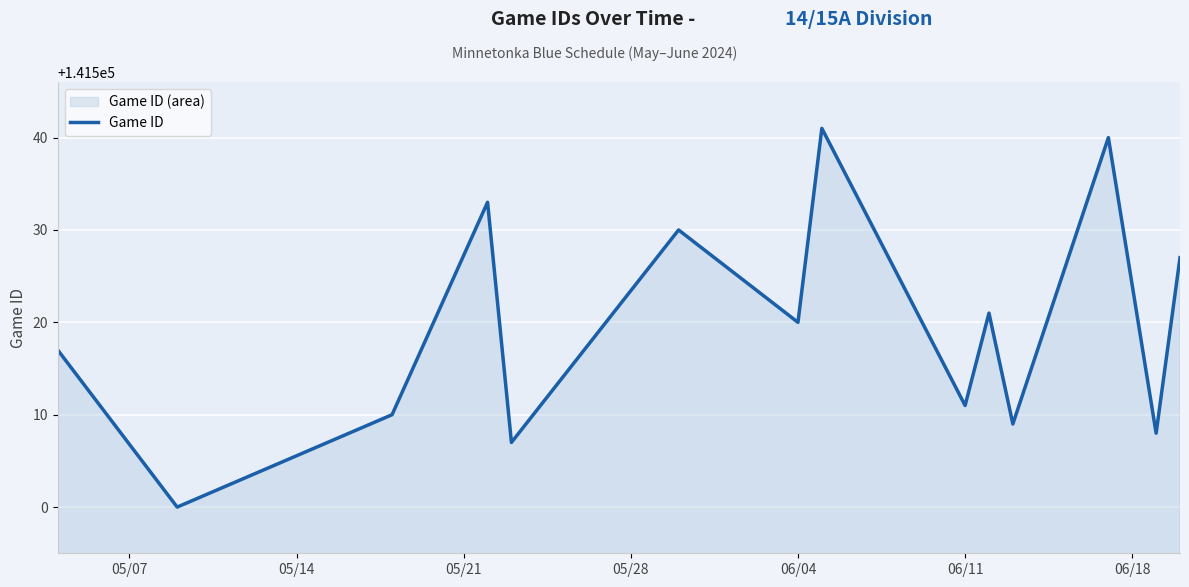

What is the difference between the maximum and minimum values?

41